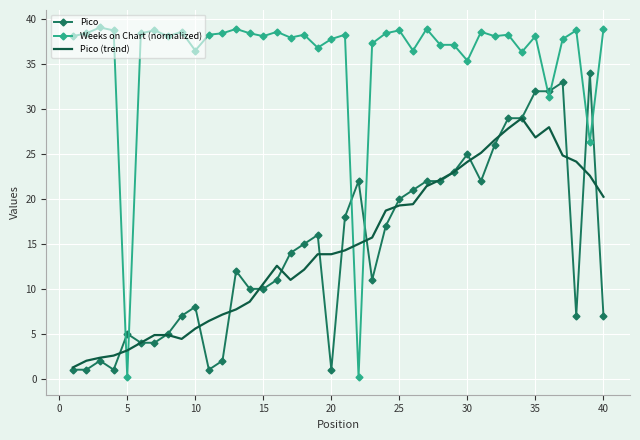

Which series has the largest total across all categories?

Weeks on Chart (normalized)